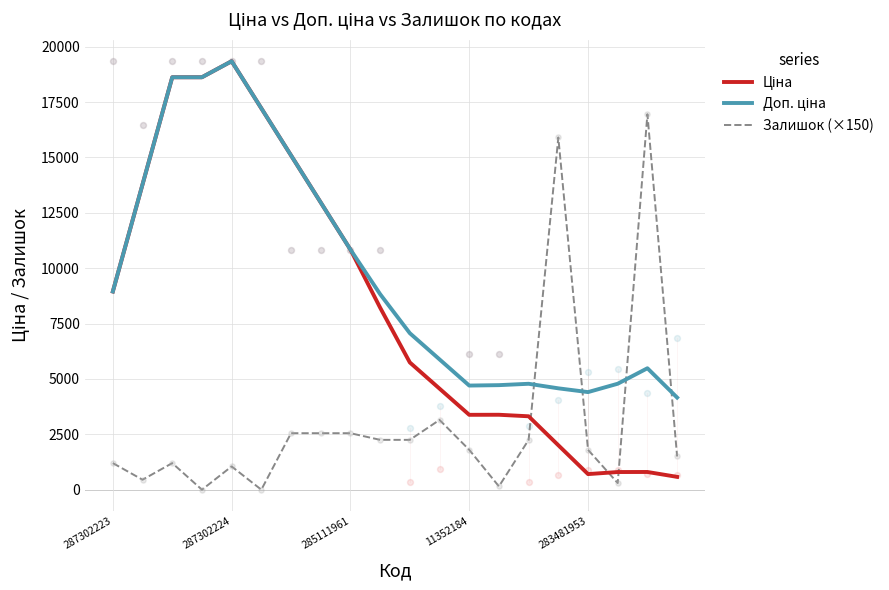

Which series contains the lowest Y value?

Залишок (×150)